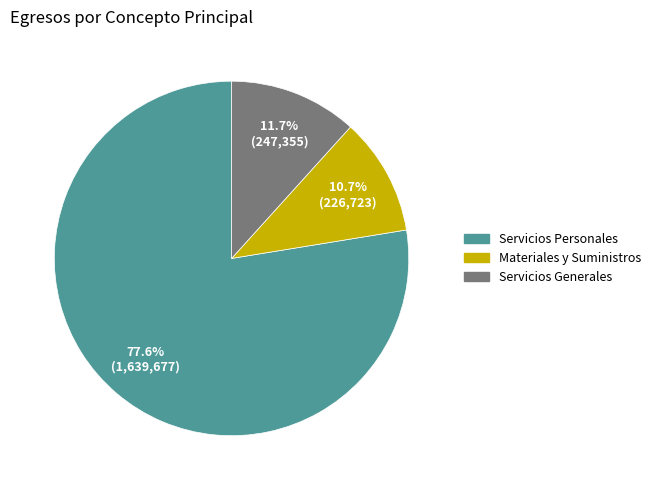

What is the largest slice in the pie chart?

Servicios Personales